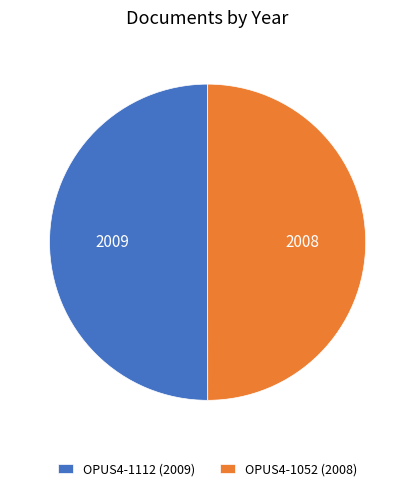

True or false: OPUS4-1112 (2009) accounts for 37% of the total.

False